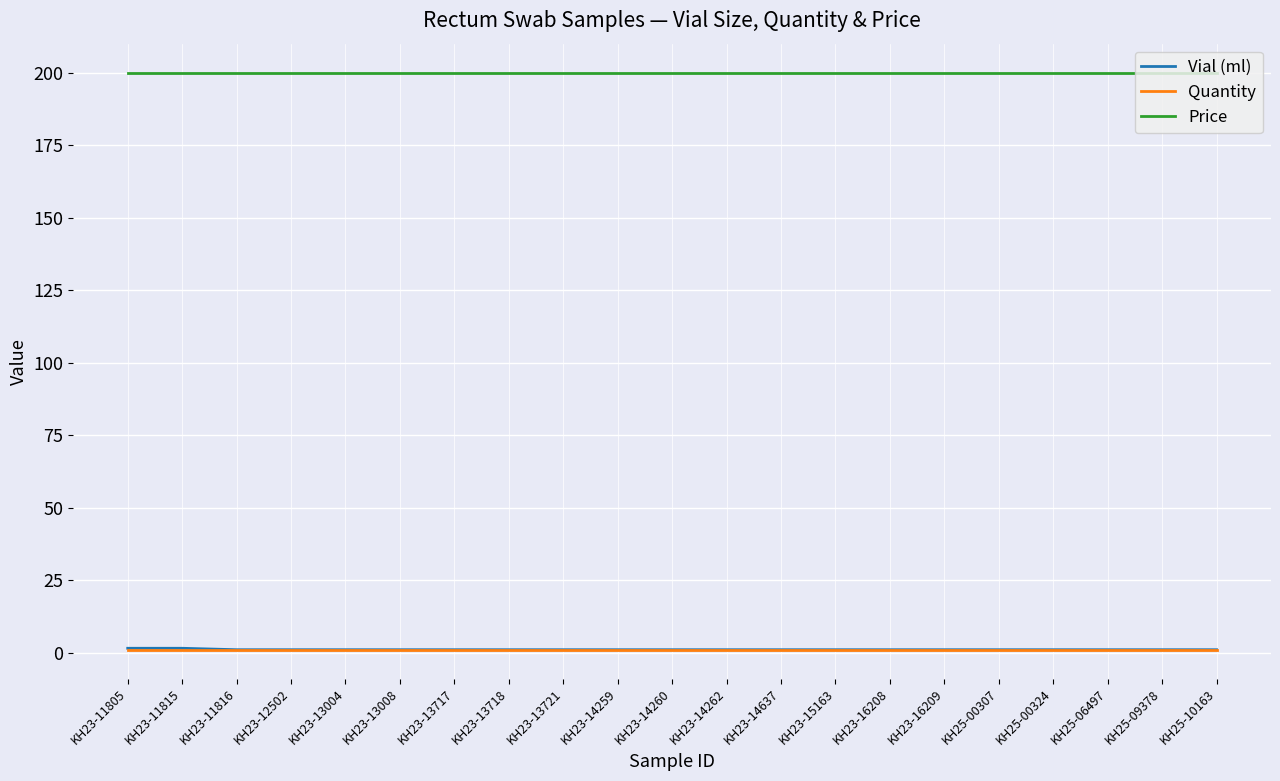

The value of Price at KH23-16208 is 83.4. True or false?

False